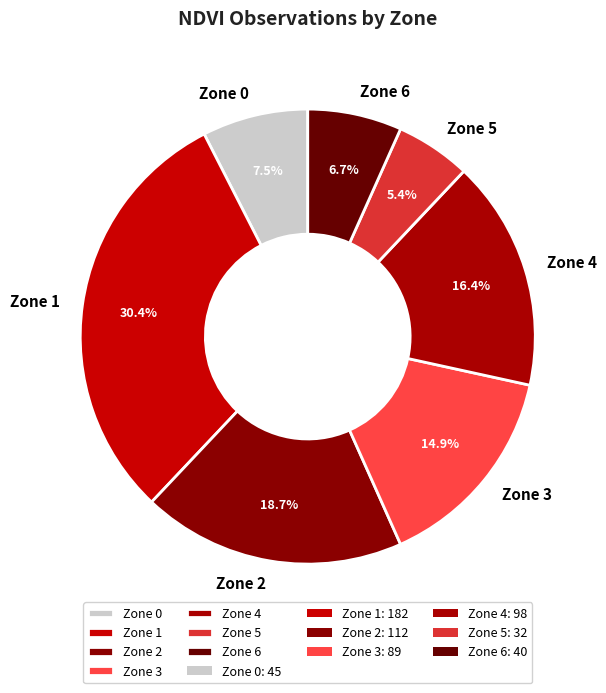

What is the largest slice in the pie chart?

Zone 1